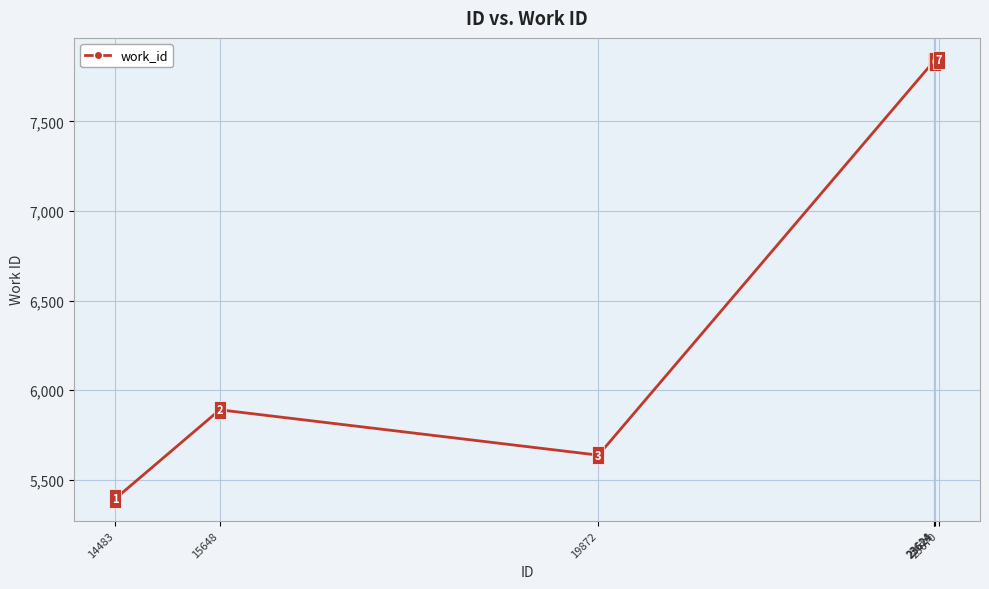

Which category has the lowest value across all series?

14483